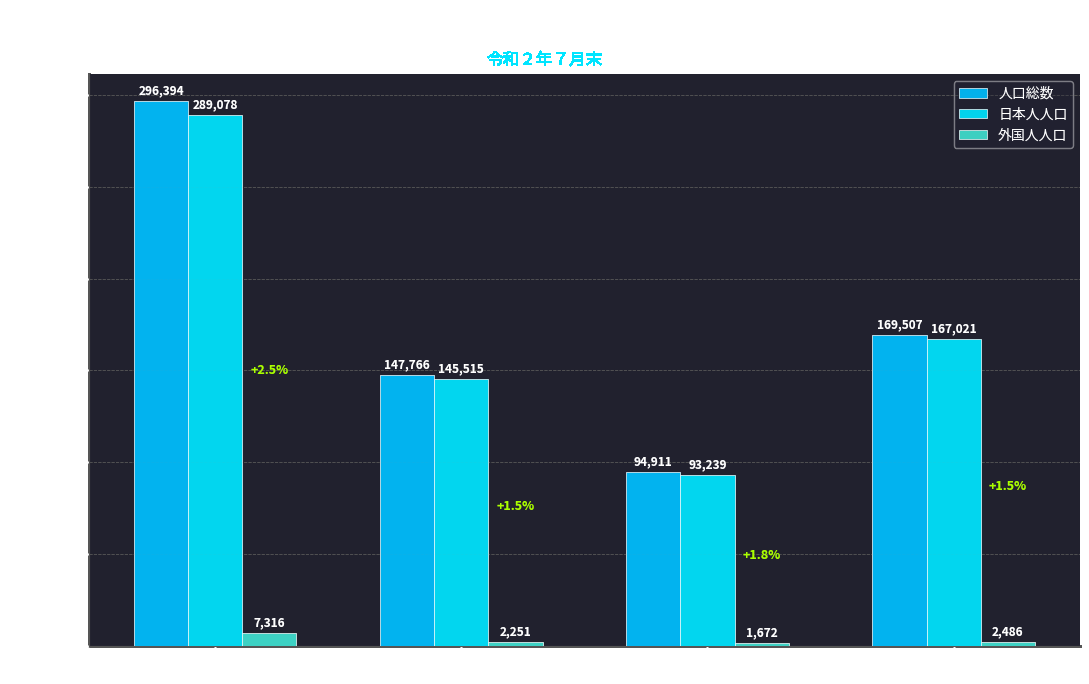

At 北区　計, list the series in order from largest to smallest.

人口総数, 日本人人口, 外国人人口